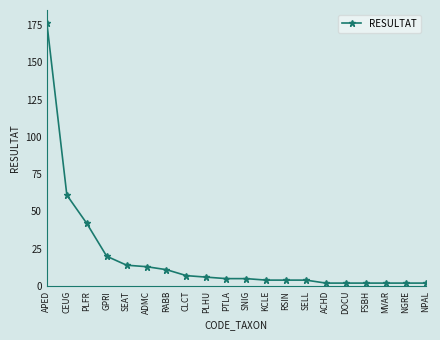

What is the label of the 14th point from the left?

SELL